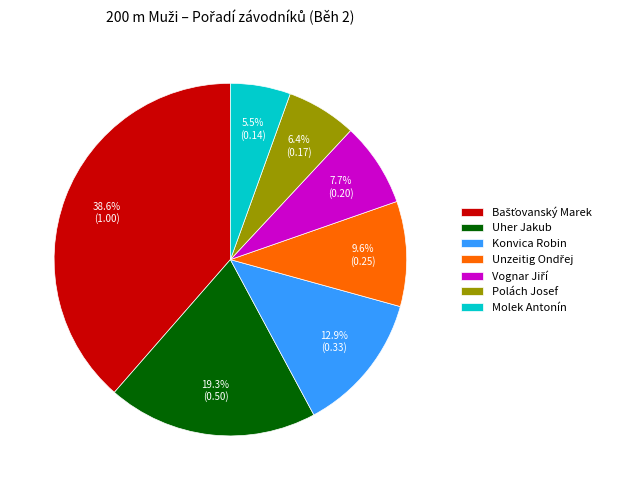

Which category has the smallest portion of the pie?

Molek Antonín